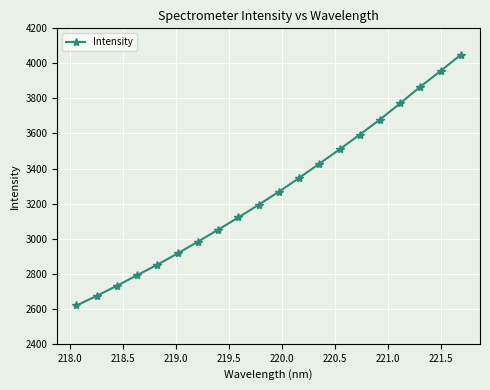

What is the value of the 13th point from the left?

3427.3